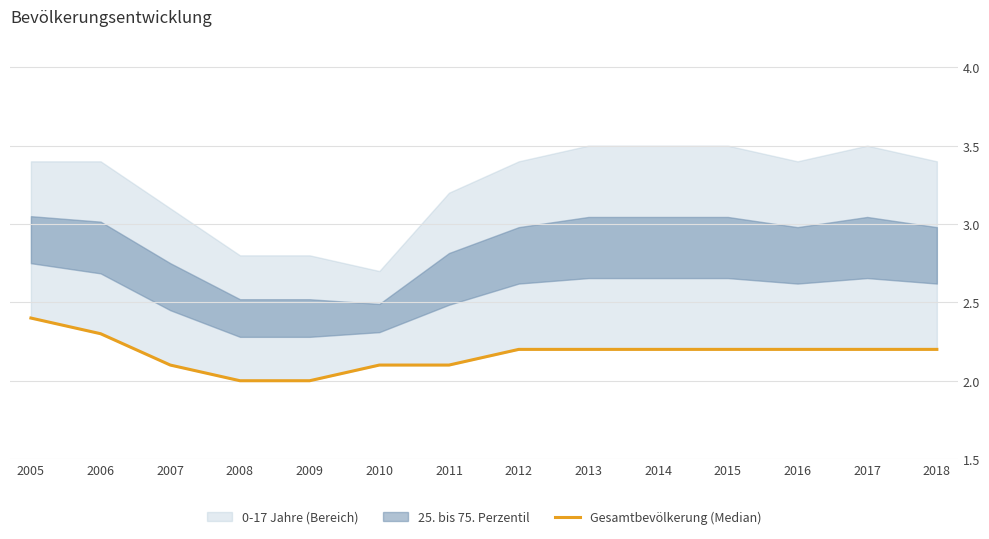

What is the minimum value shown in the chart?

2.0